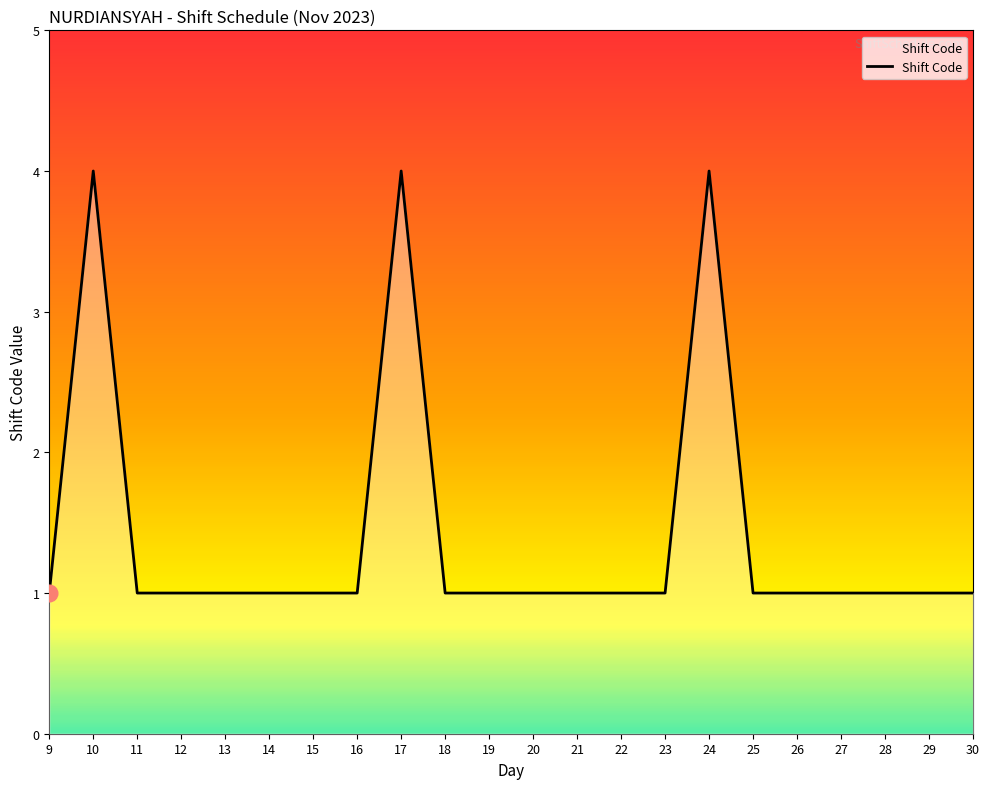

Is it true that the value at 28 is 1?

True